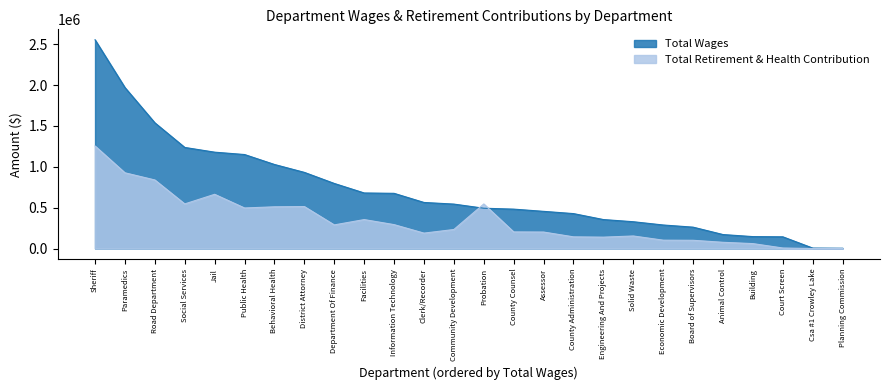

How many categories are shown in the chart?

26